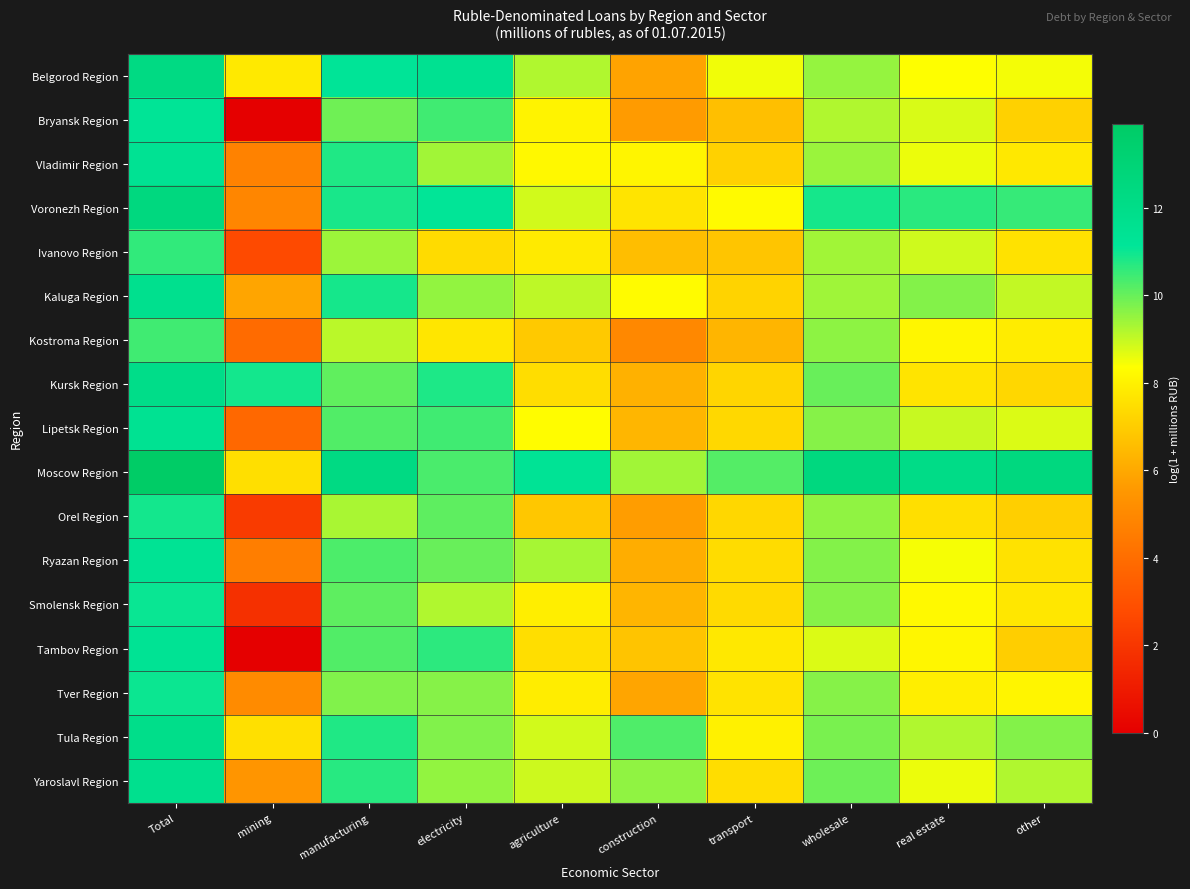

Which series has the widest spread of values?

Tambov Region